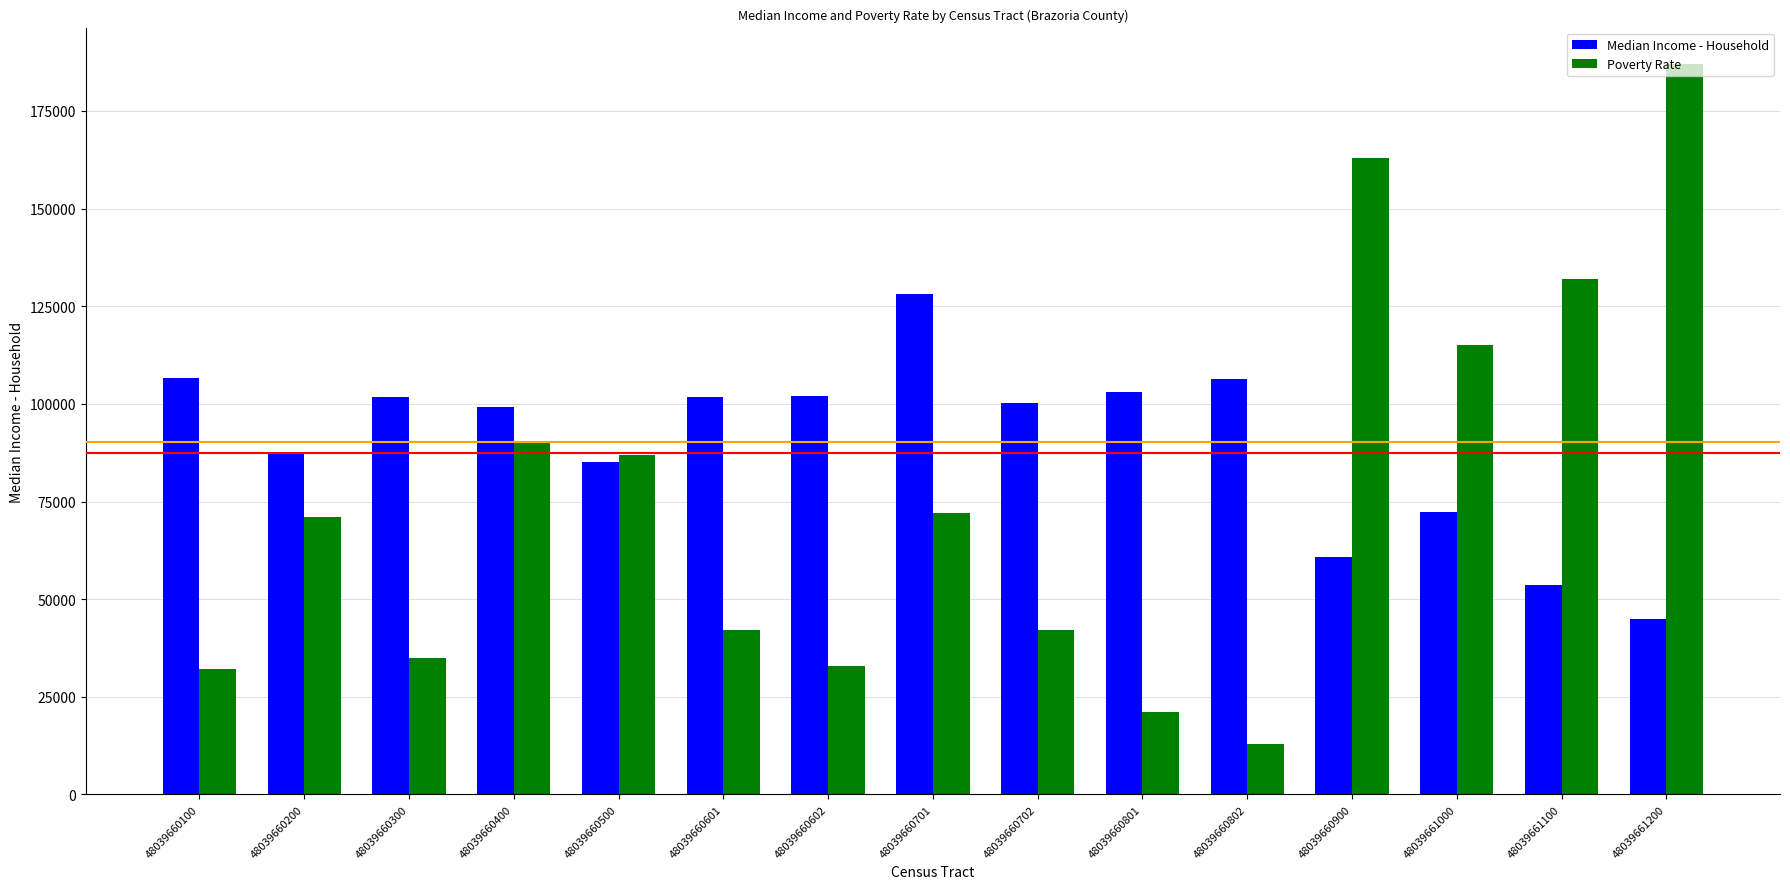

What is the sum of all Median Income - Household values?

1353602